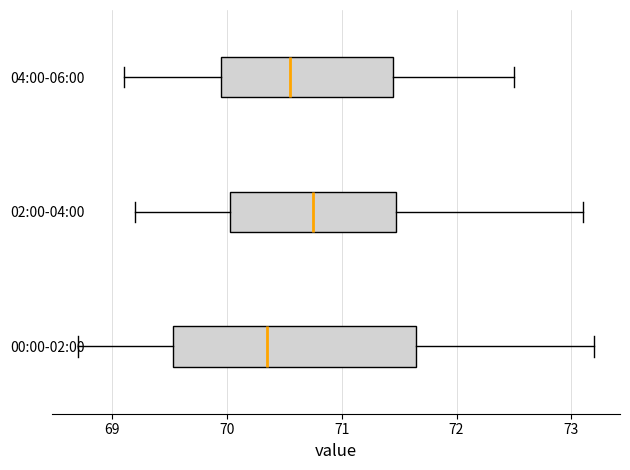

Reading bottom to top, read every box against the x-axis: the position of its median line, the range the box covers, and the ends of its whiskers. The values are not printed on the chart, so give them approximately, as read against the axis.

00:00-02:00: median 70.4, box 69.5 to 71.7, whiskers 68.7 to 73.2
02:00-04:00: median 70.8, box 70.0 to 71.5, whiskers 69.2 to 73.1
04:00-06:00: median 70.6, box 70.0 to 71.5, whiskers 69.1 to 72.5